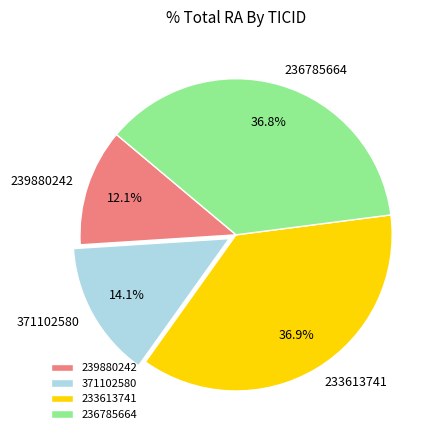

Does any single category account for the majority?

No